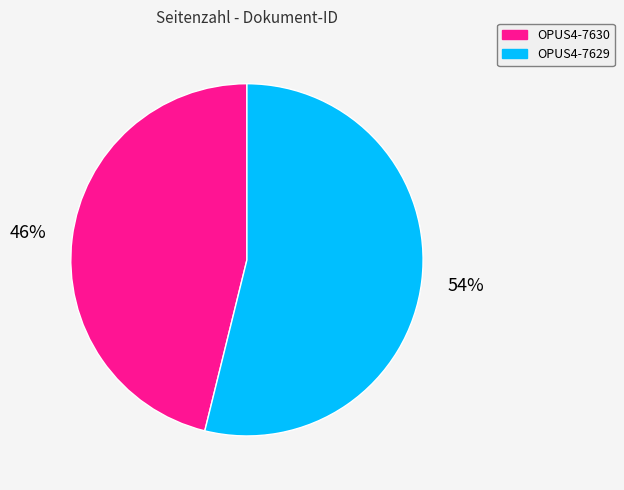

The OPUS4-7630 slice represents 59% of the pie. True or false?

False